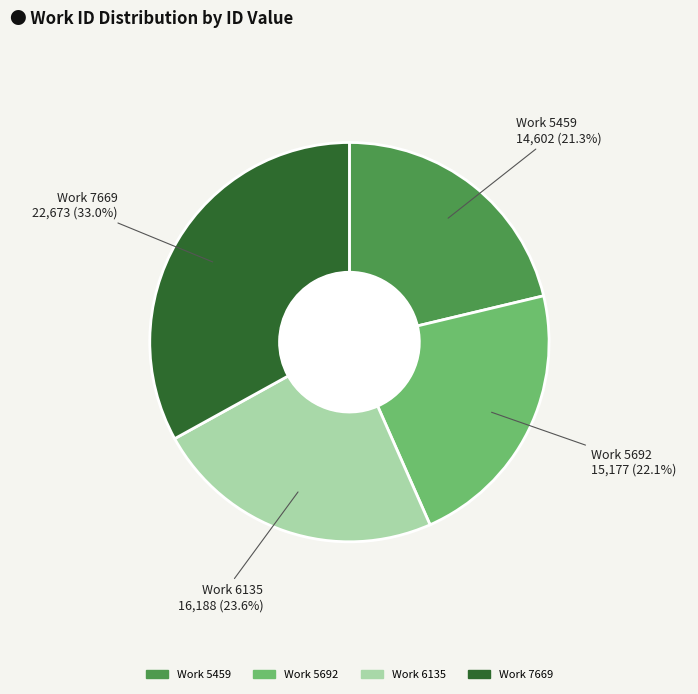

Combined, do Work 5692 and Work 7669 account for over 50%?

Yes